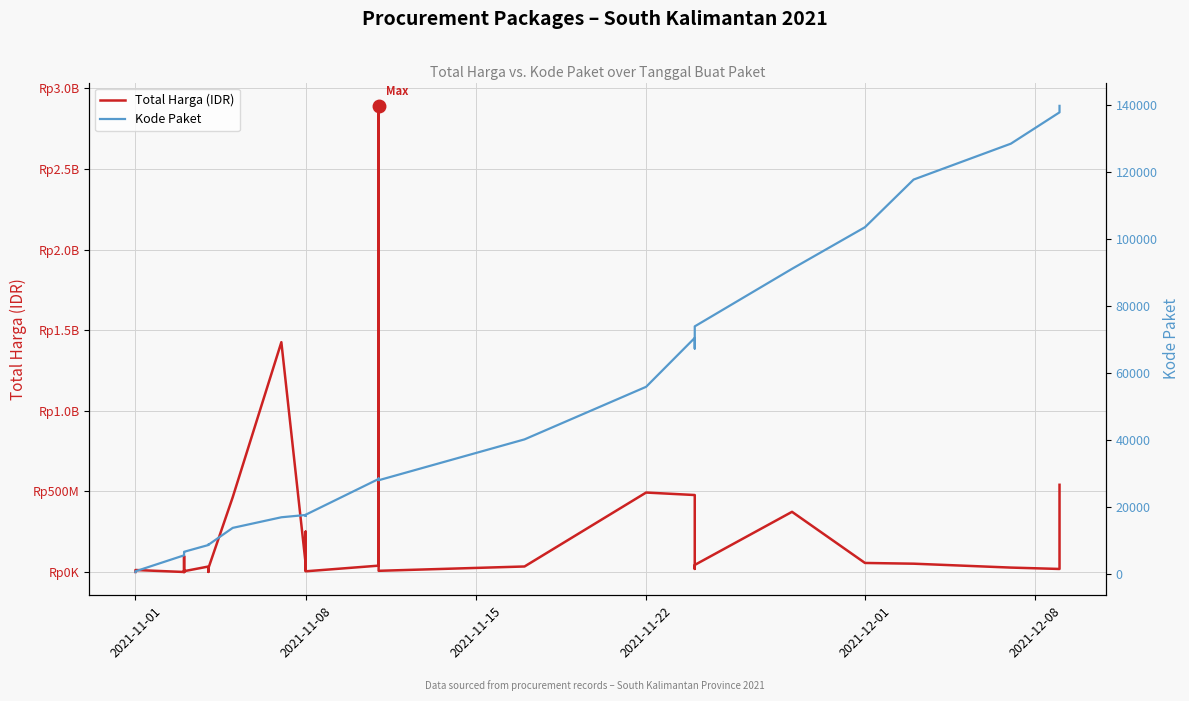

Which series has the widest spread of values?

Total Harga (IDR)